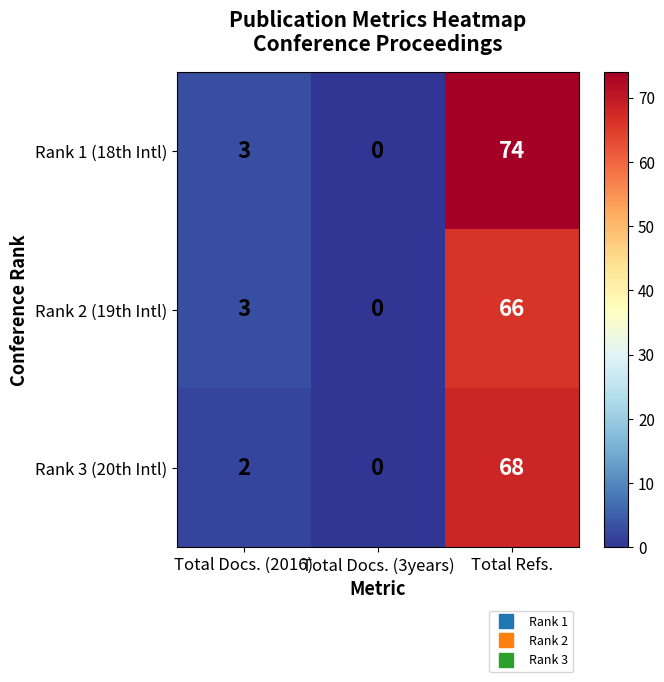

At how many categories does at least one series exceed 6?

1